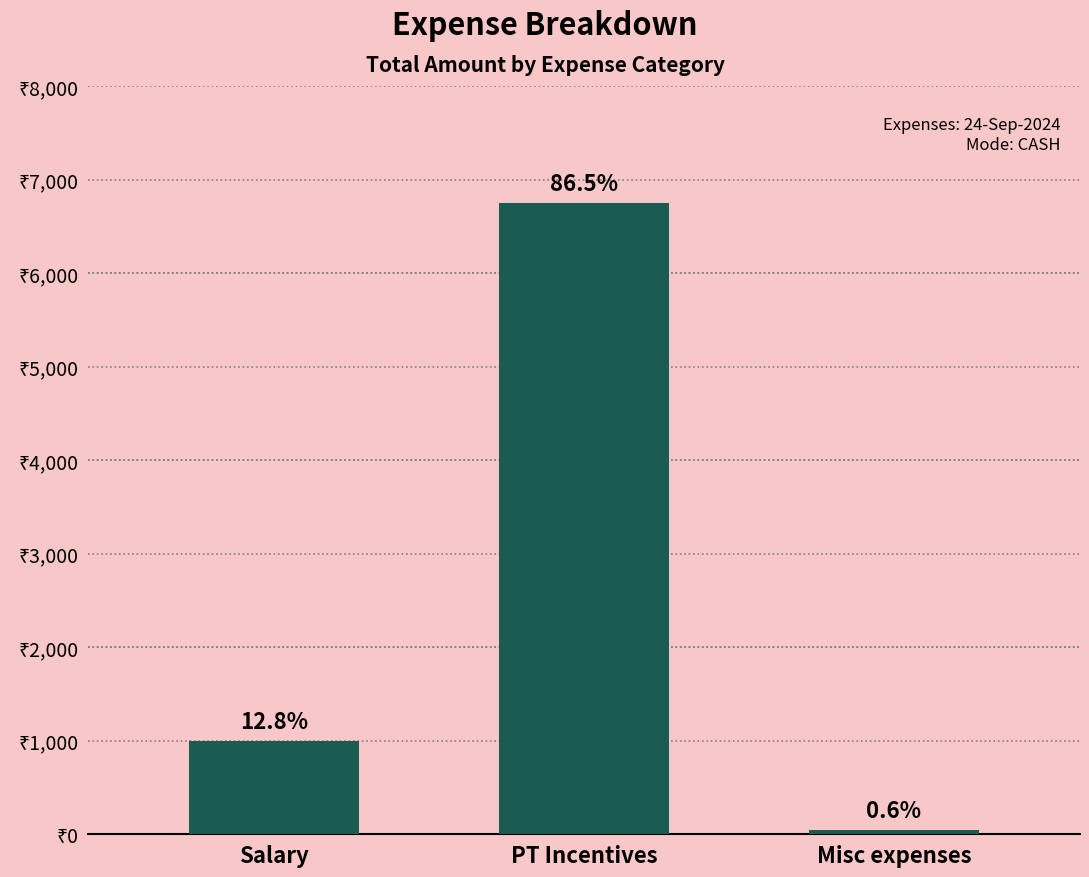

Are the bars horizontal?

No